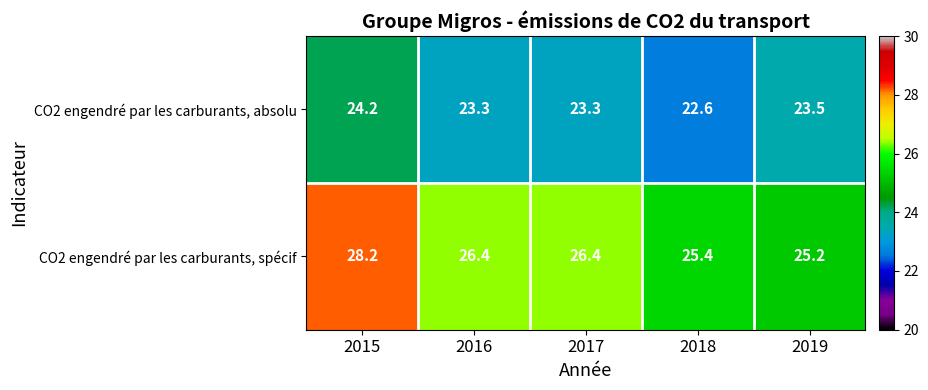

What is the difference between the CO2 engendré par les carburants, spécif values at 2017 and 2015?

1.8